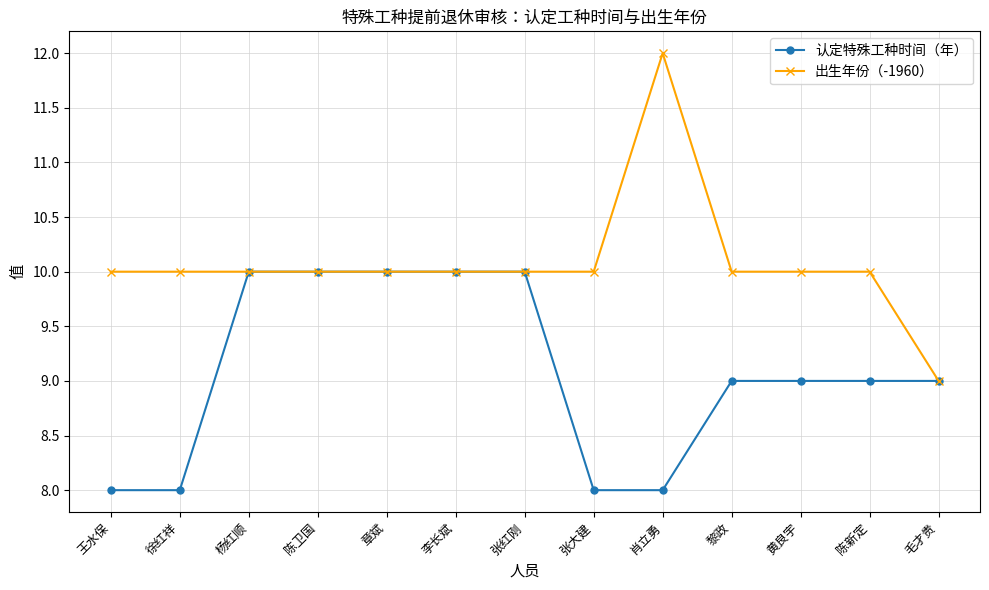

Reading left to right, extract all data points from this chart.

认定特殊工种时间（年）: 王水保=8	徐红祥=8	杨红顺=10	陈卫国=10	章斌=10	李长斌=10	张红刚=10	张大建=8	肖立勇=8	黎政=9	黄良宇=9	陈新定=9	毛才贵=9
出生年份（-1960）: 王水保=10	徐红祥=10	杨红顺=10	陈卫国=10	章斌=10	李长斌=10	张红刚=10	张大建=10	肖立勇=12	黎政=10	黄良宇=10	陈新定=10	毛才贵=9